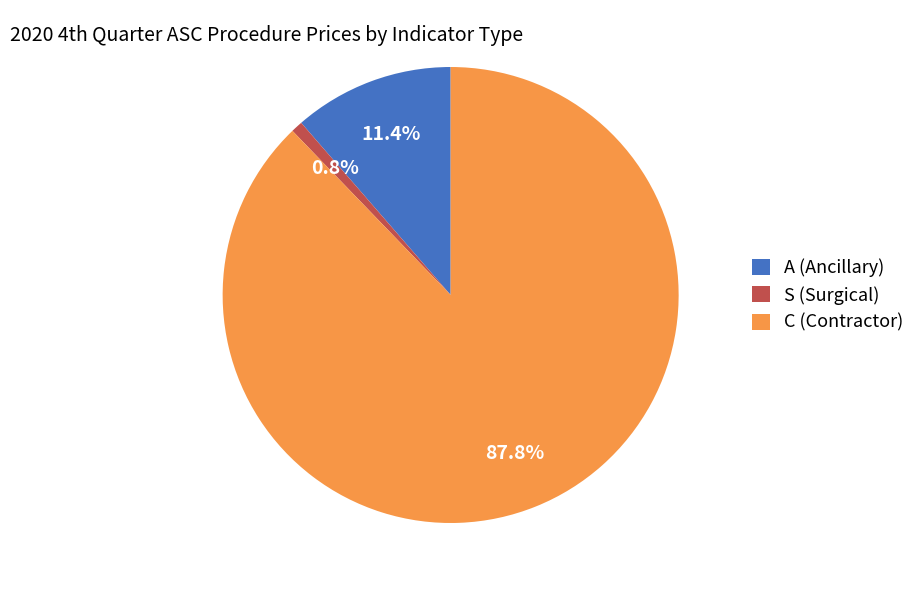

Is there any slice that represents more than half of the pie?

Yes